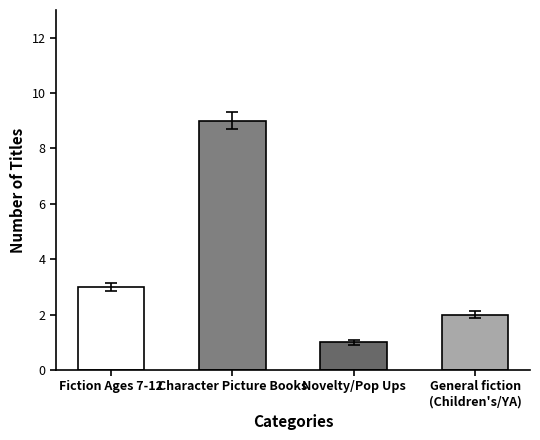

What is the smallest value displayed?

1